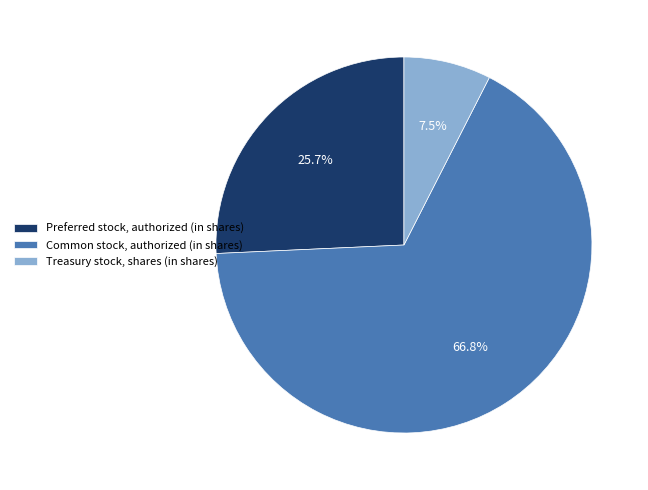

Which has a higher value, Treasury stock, shares (in shares) or Preferred stock, authorized (in shares)?

Preferred stock, authorized (in shares)